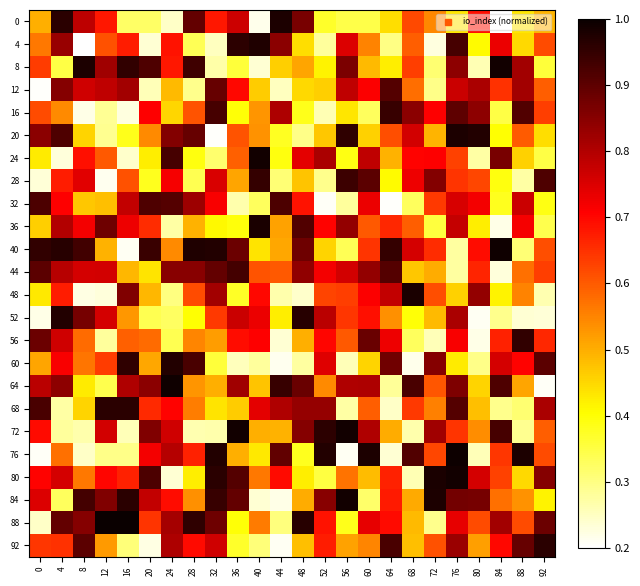

Reading left to right, what are all the values shown in this chart?

0: 0=0.5	4=1.0	8=0.8	12=0.7	16=0.3	20=0.3	24=0.2	28=0.9	32=0.7	36=0.8	40=0.2	44=1.0	48=0.9	52=0.4	56=0.3	60=0.3	64=0.4	68=0.6	72=0.5	76=0.4	80=0.7	84=0.2	88=0.4	92=0.5
4: 0=0.6	4=0.8	8=0.2	12=0.6	16=0.7	20=0.2	24=0.7	28=0.3	32=0.3	36=1.0	40=1.0	44=0.8	48=0.4	52=0.3	56=0.7	60=0.6	64=0.3	68=0.6	72=0.2	76=0.9	80=0.4	84=0.7	88=0.4	92=0.6
8: 0=0.6	4=0.3	8=1.0	12=0.8	16=1.0	20=0.9	24=0.7	28=0.9	32=0.3	36=0.4	40=0.2	44=0.5	48=0.5	52=0.4	56=0.9	60=0.5	64=0.4	68=0.6	72=0.3	76=0.8	80=0.3	84=1.0	88=0.8	92=0.4
12: 0=0.2	4=0.9	8=0.8	12=0.8	16=0.8	20=0.3	24=0.5	28=0.3	32=0.9	36=0.7	40=0.5	44=0.3	48=0.4	52=0.5	56=0.8	60=0.7	64=0.9	68=0.6	72=0.3	76=0.8	80=0.8	84=0.6	88=0.8	92=0.6
16: 0=0.6	4=0.5	8=0.2	12=0.3	16=0.2	20=0.7	24=0.5	28=0.6	32=0.9	36=0.4	40=0.5	44=0.8	48=0.4	52=0.3	56=0.4	60=0.3	64=0.9	68=0.8	72=0.7	76=0.9	80=0.8	84=0.3	88=0.9	92=0.6
20: 0=0.8	4=0.9	8=0.5	12=0.3	16=0.4	20=0.5	24=0.9	28=0.9	32=0.2	36=0.6	40=0.5	44=0.4	48=0.3	52=0.5	56=1.0	60=0.5	64=0.6	68=0.8	72=0.5	76=1.0	80=1.0	84=0.4	88=0.6	92=0.4
24: 0=0.4	4=0.2	8=0.7	12=0.6	16=0.2	20=0.4	24=0.9	28=0.4	32=0.3	36=0.6	40=1.0	44=0.4	48=0.7	52=0.8	56=0.4	60=0.8	64=0.5	68=0.7	72=0.7	76=0.6	80=0.3	84=0.9	88=0.5	92=0.3
28: 0=0.2	4=0.7	8=0.7	12=0.2	16=0.6	20=0.4	24=0.7	28=0.3	32=0.8	36=0.5	40=0.9	44=0.3	48=0.5	52=0.3	56=0.9	60=0.9	64=0.4	68=0.7	72=0.9	76=0.6	80=0.6	84=0.4	88=0.3	92=0.9
32: 0=0.9	4=0.7	8=0.5	12=0.5	16=0.8	20=0.9	24=0.9	28=0.8	32=0.7	36=0.3	40=0.3	44=0.9	48=0.7	52=0.2	56=0.3	60=0.7	64=0.2	68=0.3	72=0.6	76=0.8	80=0.7	84=0.4	88=0.8	92=0.4
36: 0=0.5	4=0.8	8=0.7	12=0.9	16=0.7	20=0.7	24=0.3	28=0.5	32=0.4	36=0.4	40=1.0	44=0.5	48=0.9	52=0.7	56=0.8	60=0.6	64=0.7	68=0.6	72=0.4	76=0.8	80=0.4	84=0.2	88=0.7	92=0.3
40: 0=1.0	4=1.0	8=0.9	12=0.5	16=0.2	20=0.9	24=0.5	28=1.0	32=1.0	36=0.9	40=0.4	44=0.5	48=0.9	52=0.5	56=0.3	60=0.6	64=0.9	68=0.8	72=0.7	76=0.3	80=0.7	84=1.0	88=0.3	92=0.6
44: 0=0.9	4=0.8	8=0.8	12=0.8	16=0.5	20=0.4	24=0.8	28=0.8	32=0.9	36=0.9	40=0.6	44=0.6	48=0.8	52=0.7	56=0.8	60=0.8	64=0.9	68=0.5	72=0.5	76=0.3	80=0.7	84=0.2	88=0.6	92=0.6
48: 0=0.4	4=0.7	8=0.2	12=0.2	16=0.9	20=0.5	24=0.3	28=0.6	32=0.8	36=0.4	40=0.7	44=0.3	48=0.2	52=0.6	56=0.6	60=0.7	64=0.8	68=1.0	72=0.6	76=0.5	80=0.8	84=0.4	88=0.6	92=0.3
52: 0=0.2	4=1.0	8=0.9	12=0.8	16=0.5	20=0.3	24=0.3	28=0.4	32=0.6	36=0.8	40=0.7	44=0.4	48=1.0	52=0.8	56=0.6	60=0.7	64=0.5	68=0.4	72=0.5	76=0.8	80=0.2	84=0.3	88=0.2	92=0.2
56: 0=0.9	4=0.8	8=0.6	12=0.3	16=0.6	20=0.6	24=0.3	28=0.5	32=0.5	36=0.7	40=0.7	44=0.2	48=0.5	52=0.7	56=0.6	60=0.9	64=0.7	68=0.3	72=0.3	76=0.7	80=0.2	84=0.7	88=1.0	92=0.7
60: 0=0.5	4=0.7	8=0.6	12=0.6	16=1.0	20=0.5	24=1.0	28=0.9	32=0.4	36=0.3	40=0.3	44=0.2	48=0.3	52=0.7	56=0.3	60=0.5	64=0.9	68=0.2	72=0.9	76=0.4	80=0.3	84=0.8	88=0.7	92=0.9
64: 0=0.8	4=0.8	8=0.4	12=0.3	16=0.8	20=0.8	24=1.0	28=0.5	32=0.5	36=0.8	40=0.5	44=0.9	48=0.9	52=0.5	56=0.8	60=0.8	64=0.3	68=0.9	72=0.6	76=0.9	80=0.5	84=0.9	88=0.5	92=0.2
68: 0=0.9	4=0.3	8=0.5	12=1.0	16=1.0	20=0.7	24=0.7	28=0.6	32=0.4	36=0.5	40=0.7	44=0.8	48=0.8	52=0.8	56=0.3	60=0.6	64=0.2	68=0.6	72=0.6	76=0.9	80=0.5	84=0.3	88=0.3	92=0.8
72: 0=0.7	4=0.3	8=0.3	12=0.8	16=0.3	20=0.9	24=0.8	28=0.3	32=0.3	36=1.0	40=0.5	44=0.5	48=0.9	52=1.0	56=1.0	60=0.8	64=0.5	68=0.3	72=0.8	76=0.6	80=0.5	84=0.9	88=0.3	92=0.6
76: 0=0.2	4=0.6	8=0.2	12=0.3	16=0.3	20=0.7	24=0.8	28=0.7	32=1.0	36=0.5	40=0.4	44=0.9	48=0.4	52=1.0	56=0.2	60=1.0	64=0.2	68=0.9	72=0.6	76=1.0	80=0.3	84=0.6	88=1.0	92=0.6
80: 0=0.7	4=0.8	8=0.6	12=0.7	16=0.7	20=0.9	24=0.2	28=0.4	32=1.0	36=0.9	40=0.6	44=0.7	48=0.4	52=0.4	56=0.6	60=0.5	64=0.7	68=0.3	72=1.0	76=1.0	80=0.8	84=0.6	88=0.4	92=0.9
84: 0=0.7	4=0.3	8=0.9	12=0.9	16=1.0	20=0.8	24=0.7	28=0.5	32=0.9	36=0.9	40=0.2	44=0.2	48=0.5	52=0.8	56=1.0	60=0.3	64=0.7	68=0.5	72=1.0	76=0.9	80=0.9	84=0.6	88=0.5	92=0.4
88: 0=0.2	4=0.9	8=0.9	12=1.0	16=1.0	20=0.6	24=0.8	28=1.0	32=0.9	36=0.4	40=0.6	44=0.3	48=1.0	52=0.7	56=0.4	60=0.7	64=0.7	68=0.5	72=0.3	76=0.7	80=0.6	84=0.8	88=0.6	92=0.9
92: 0=0.6	4=0.6	8=0.9	12=0.5	16=0.3	20=0.2	24=0.8	28=0.7	32=0.8	36=0.4	40=0.3	44=0.2	48=0.5	52=0.7	56=0.5	60=0.5	64=0.9	68=0.5	72=0.6	76=0.8	80=0.5	84=0.7	88=0.9	92=1.0